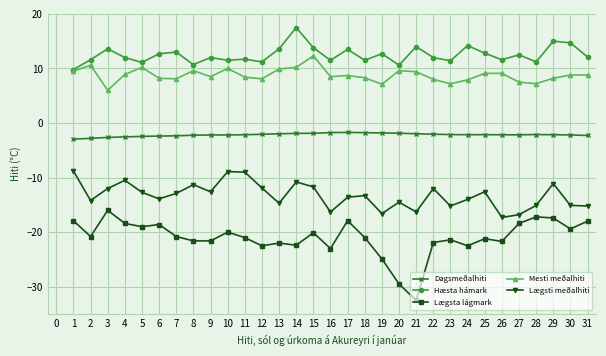

Which series has the largest total across all categories?

Hæsta hámark